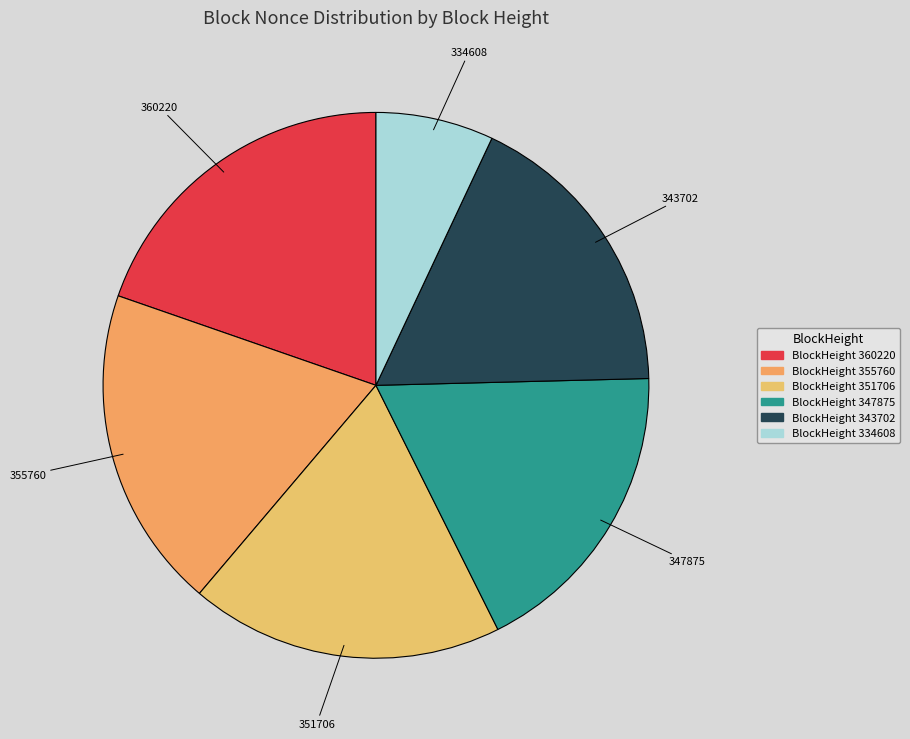

Between 334608 and 360220, which is larger?

360220